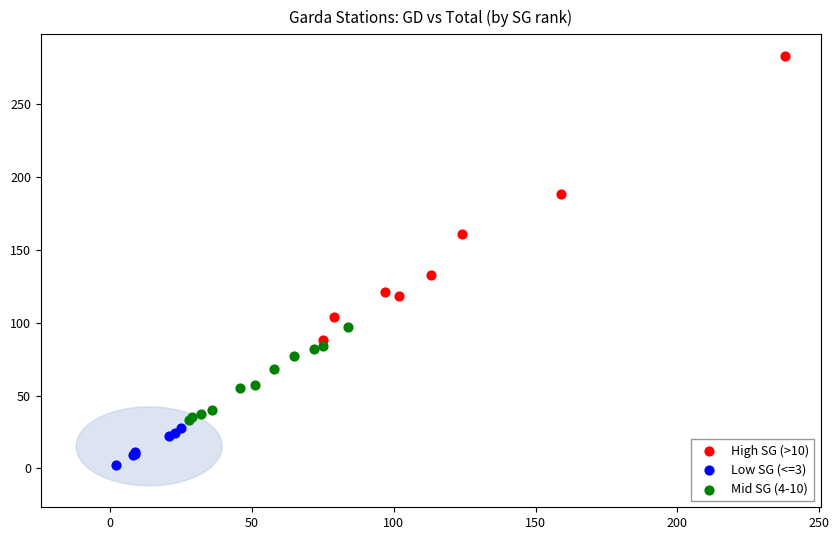

Which series contains the highest Y value?

High SG (>10)